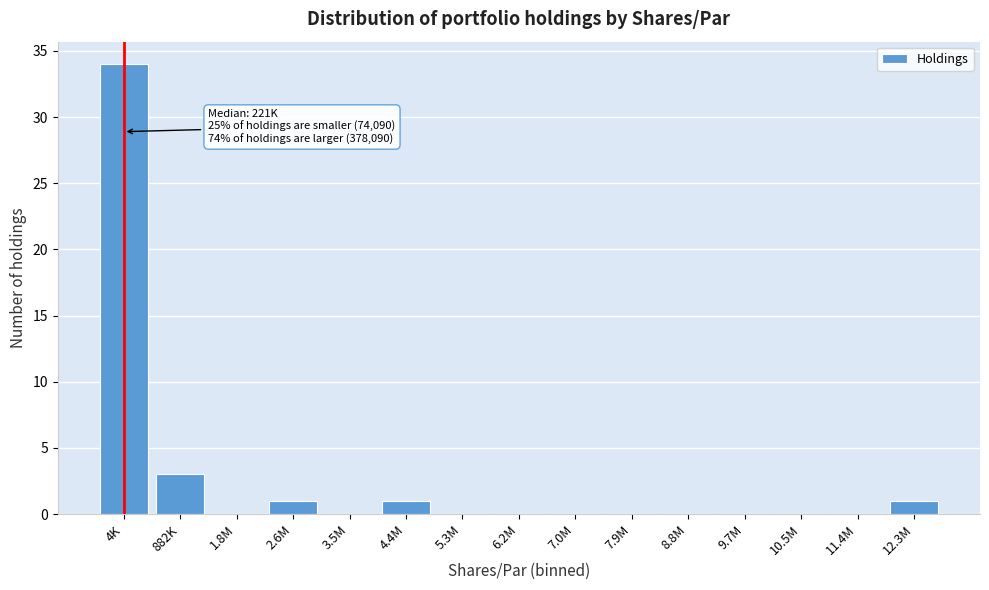

Reading right to left, list all the values displayed in this chart.

12.3M=1	11.4M=0	10.5M=0	9.7M=0	8.8M=0	7.9M=0	7.0M=0	6.2M=0	5.3M=0	4.4M=1	3.5M=0	2.6M=1	1.8M=0	882K=3	4K=34